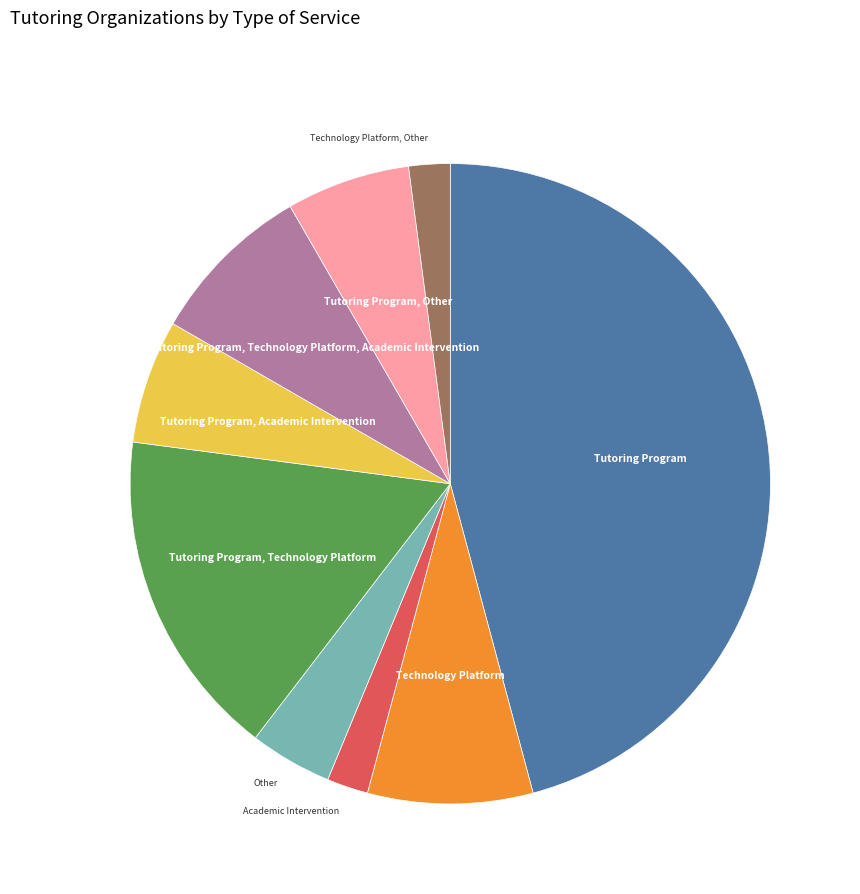

Is there any slice that represents more than half of the pie?

No